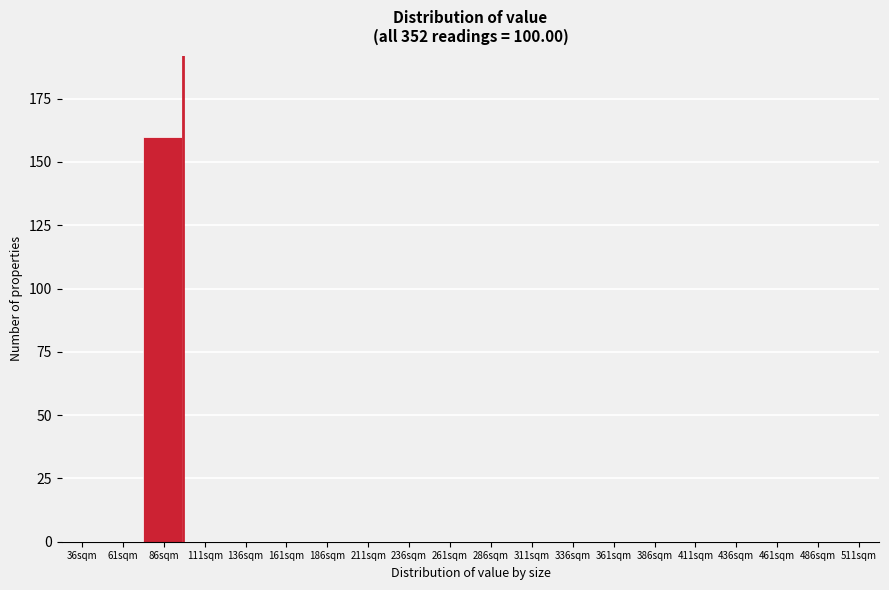

Reading right to left, what are all the values shown in this chart?

511sqm=0	486sqm=0	461sqm=0	436sqm=0	411sqm=0	386sqm=0	361sqm=0	336sqm=0	311sqm=0	286sqm=0	261sqm=0	236sqm=0	211sqm=0	186sqm=0	161sqm=0	136sqm=0	111sqm=0	86sqm=160	61sqm=0	36sqm=0